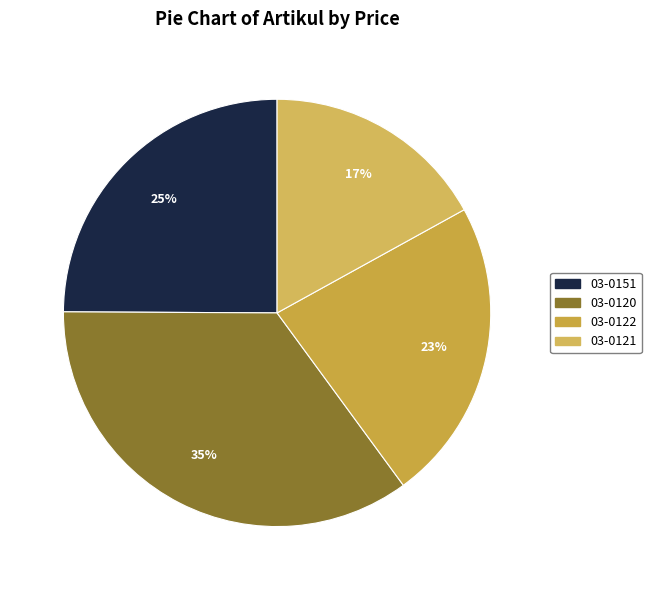

To the nearest percent, what is the combined percentage of 03-0120 and 03-0121?

52%